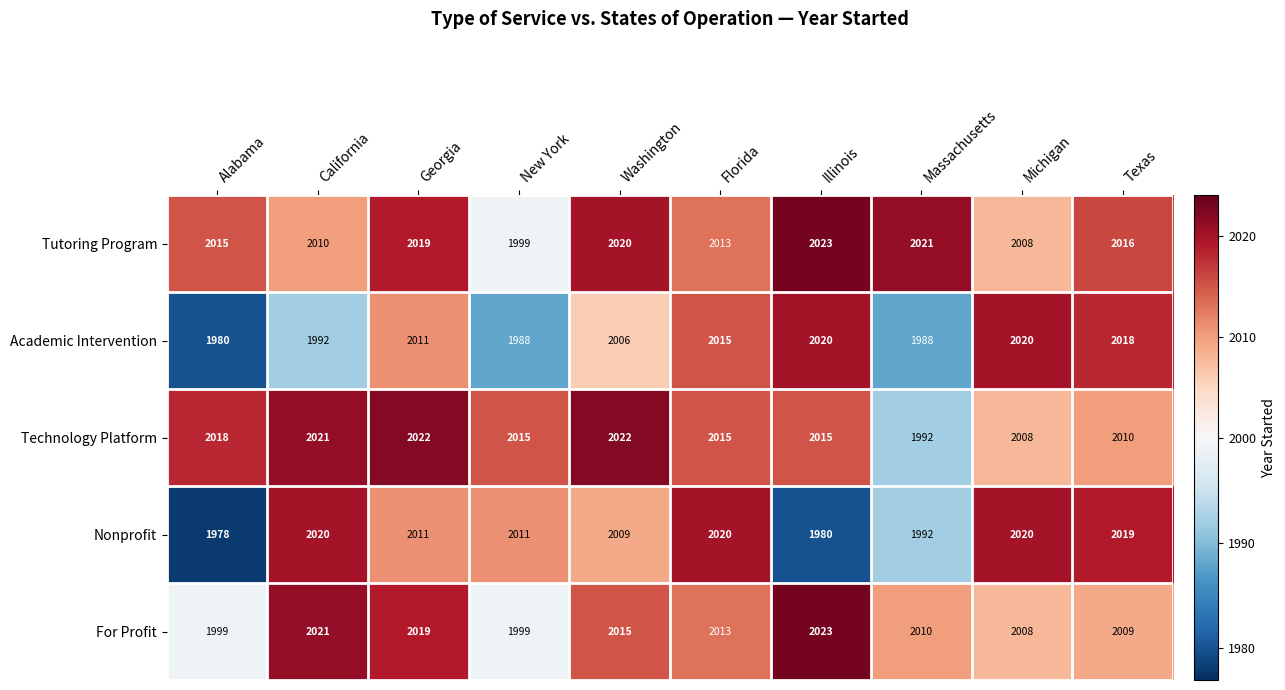

Which series has the largest range (max minus min)?

Nonprofit